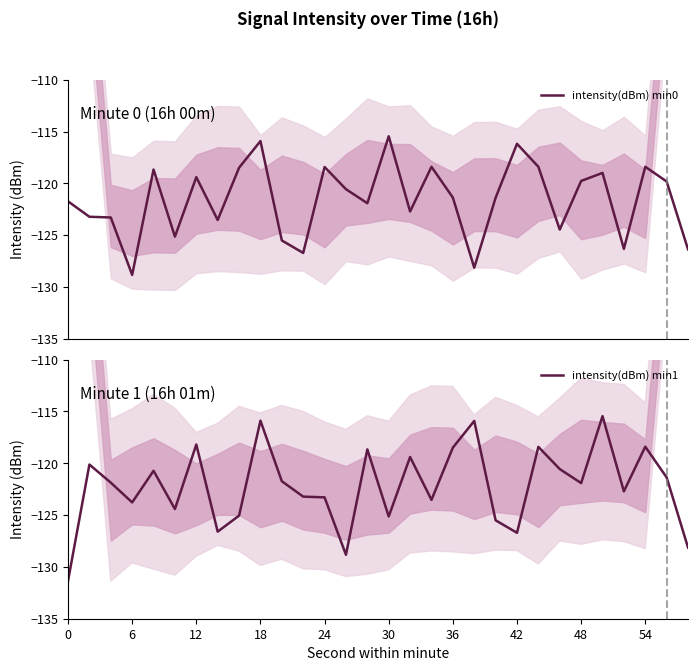

What is the total value across all series at 25?

-234.4